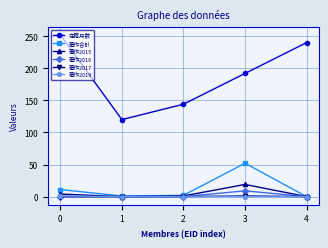

What is the difference between the 著作合計 values at 4 and 0?

11